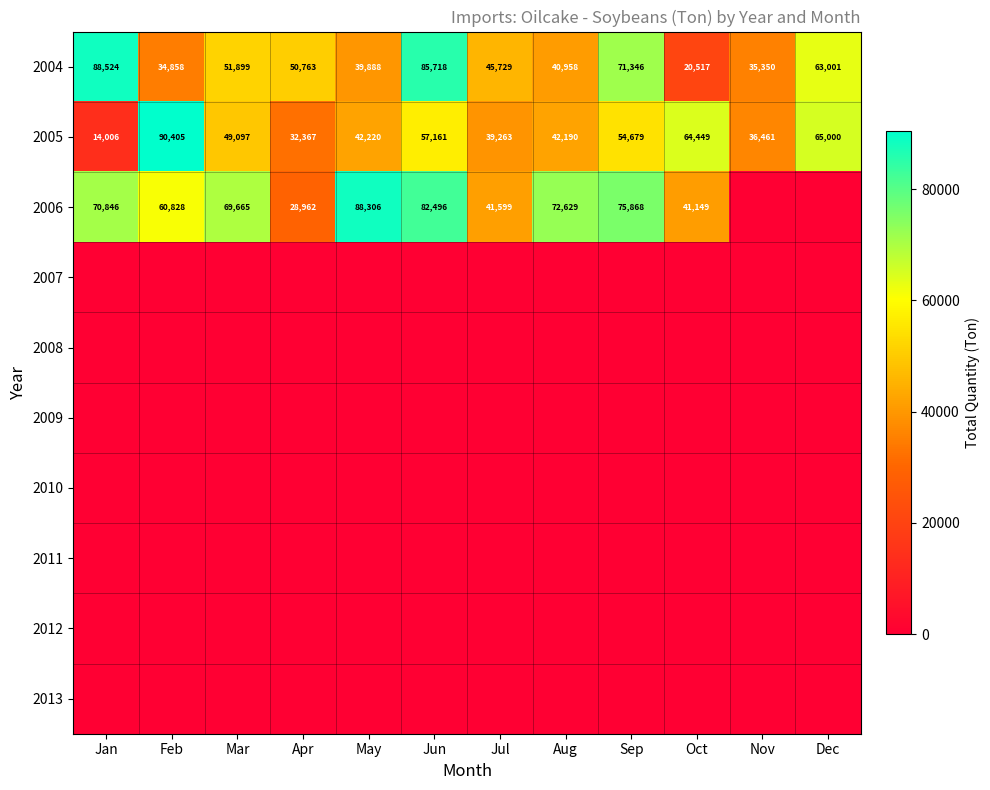

The 2006 series shows 75868 at Sep. True or false?

True